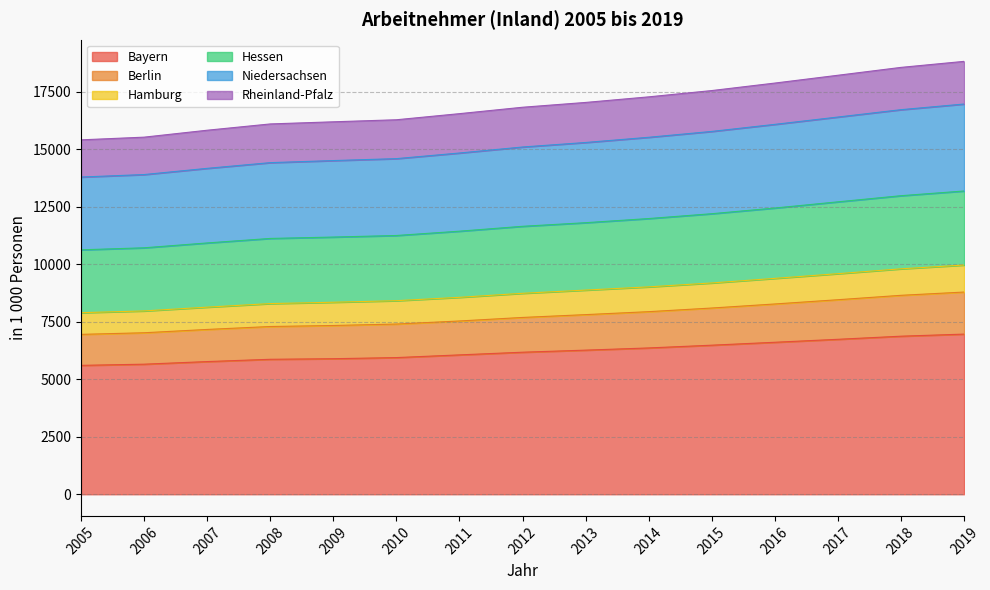

The Niedersachsen series shows 6281.4 at 2007. True or false?

False